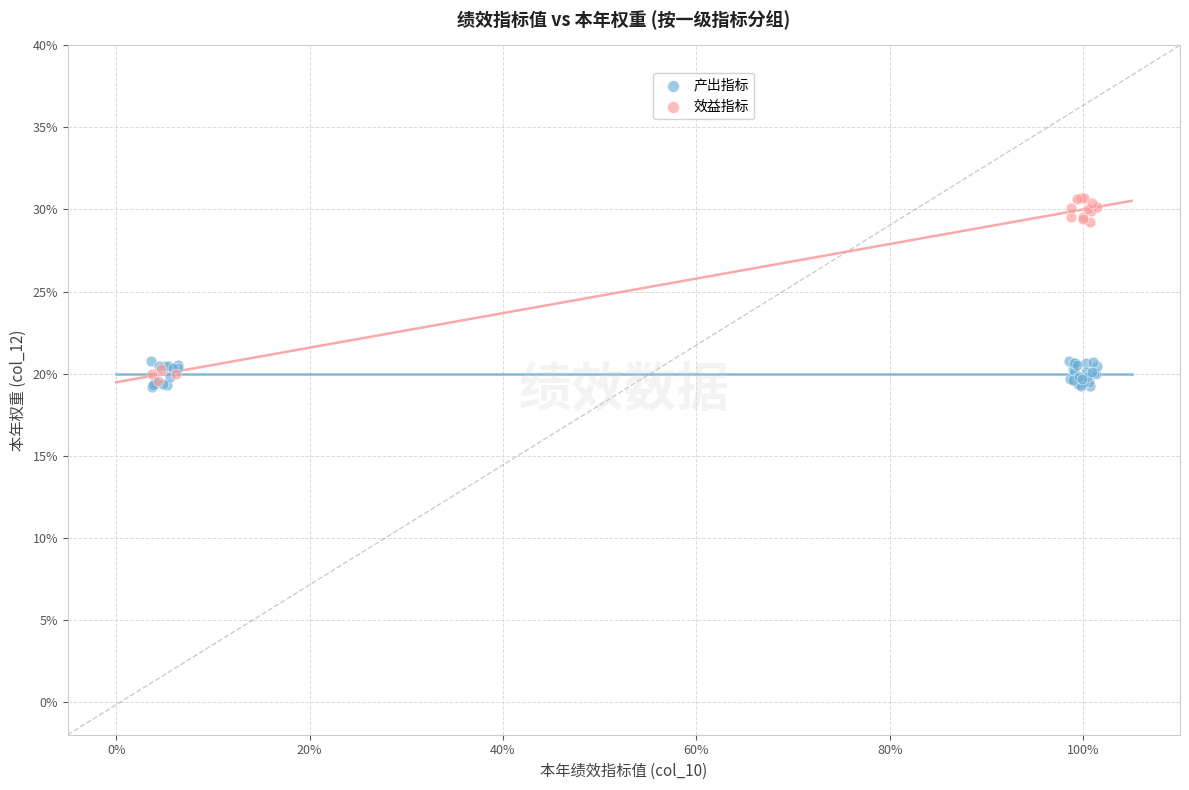

Which series reaches the maximum Y coordinate?

效益指标